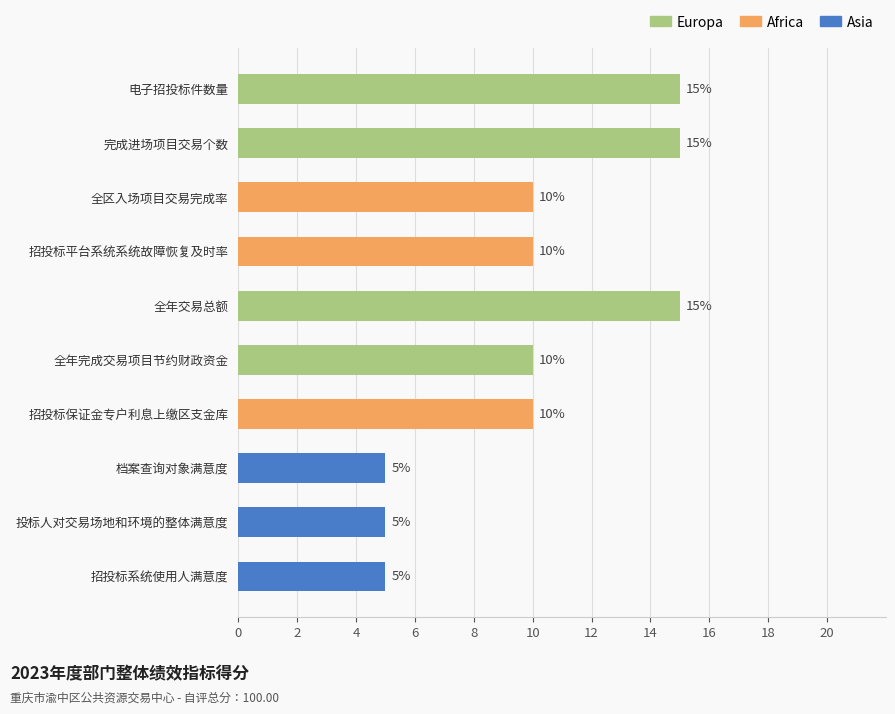

Between 电子招投标件数量 and 招投标平台系统系统故障恢复及时率, which is larger?

电子招投标件数量